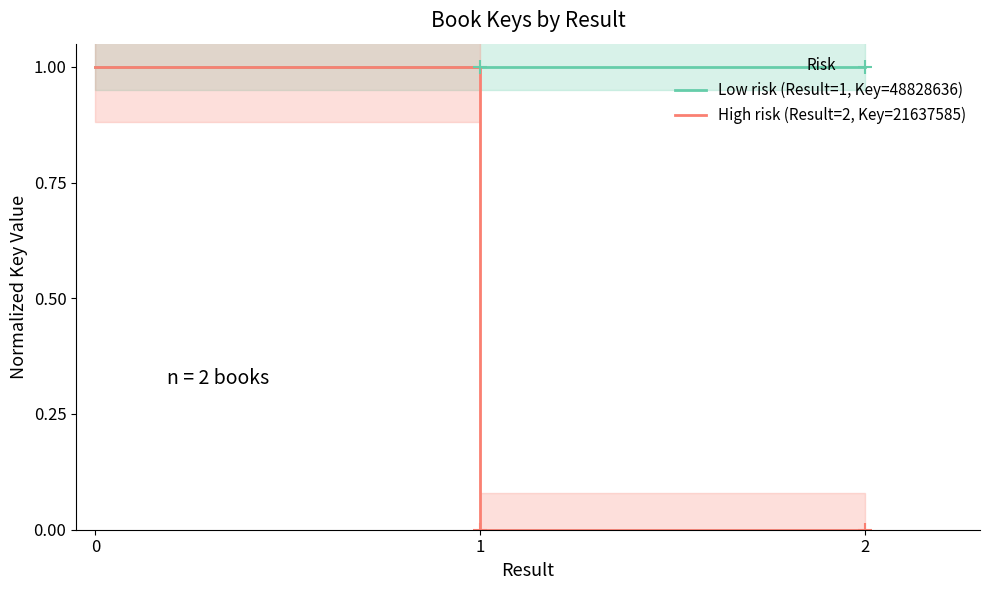

Reading right to left, list all the values displayed in this chart.

Low risk (Result=1, Key=48828636): 1	1	1
High risk (Result=2, Key=21637585): 0	0	1